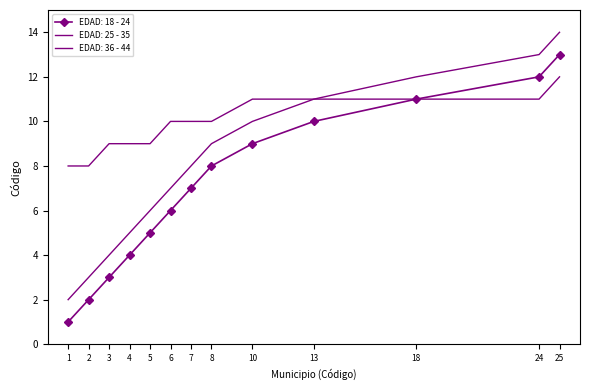

At how many categories does at least one series exceed 9?

8